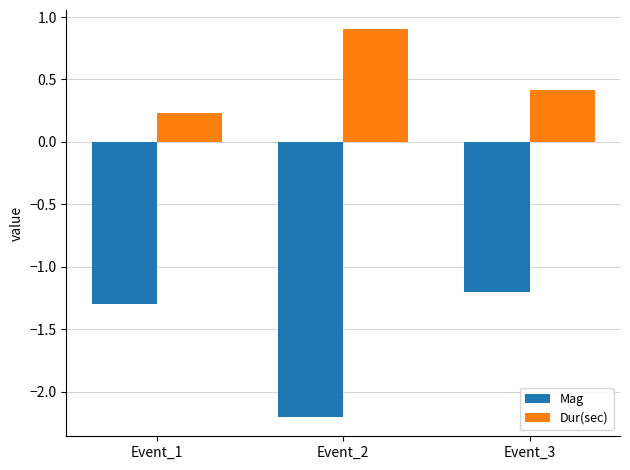

Which category has the lowest value in the Mag series?

Event_2